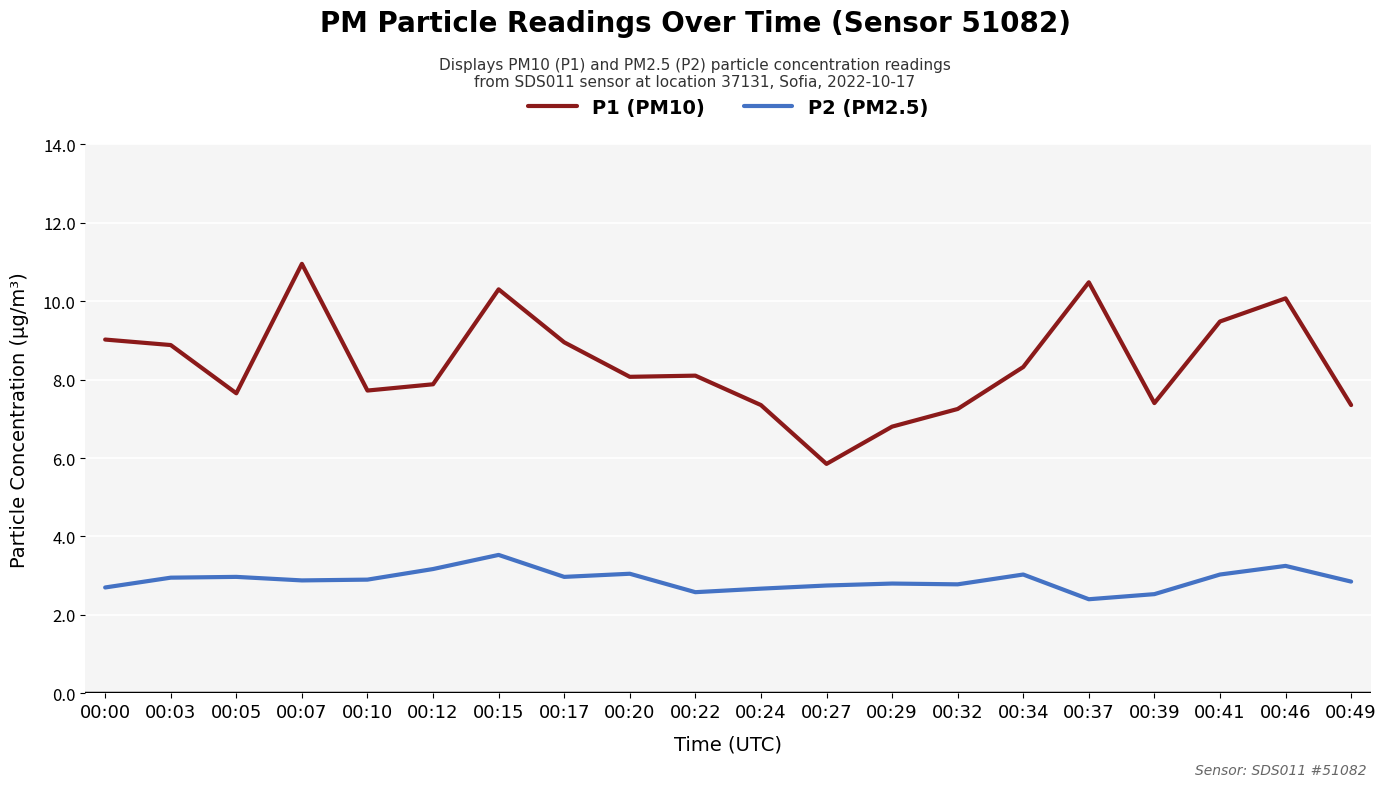

Which series has the largest range (max minus min)?

P1 (PM10)